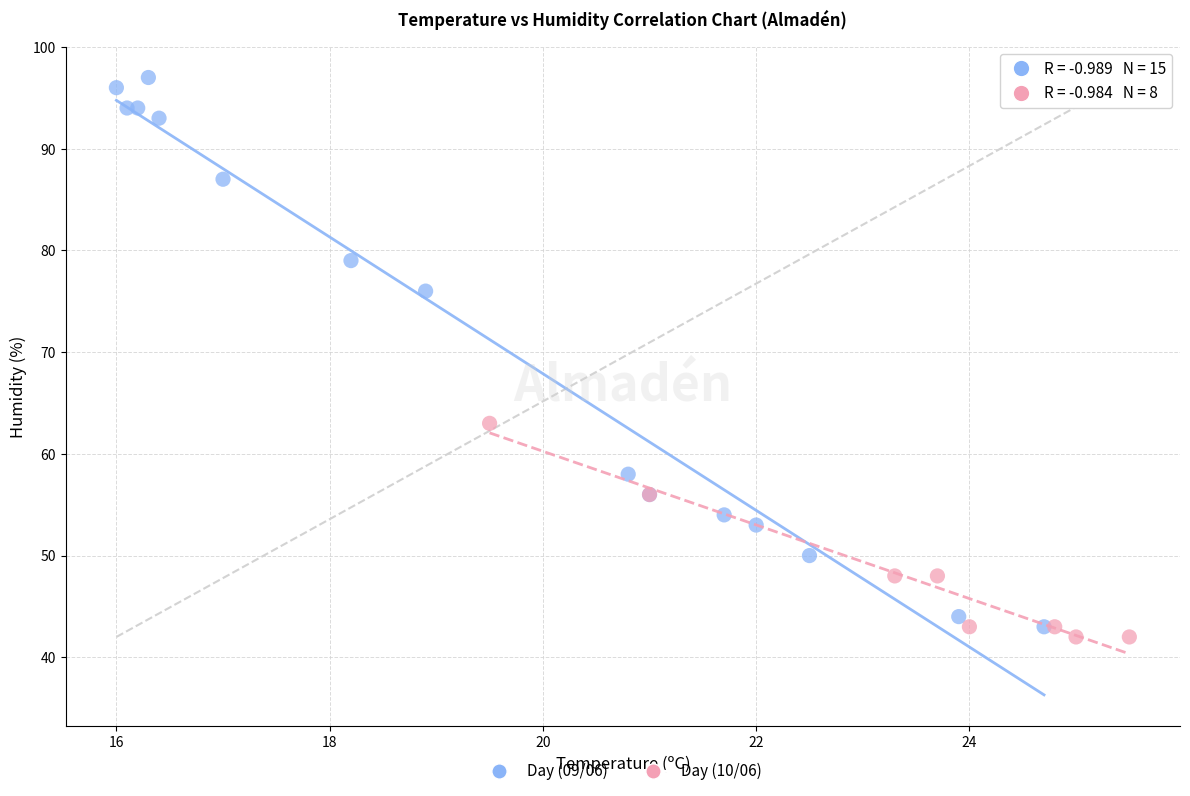

Which series has the widest spread of Y values?

Day (09/06)